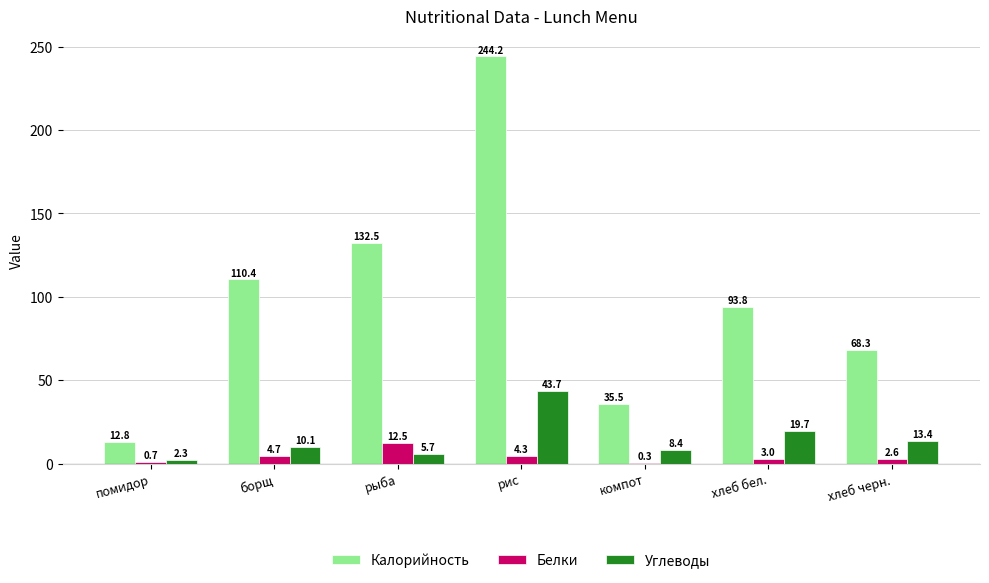

Count the number of data series in this chart.

3